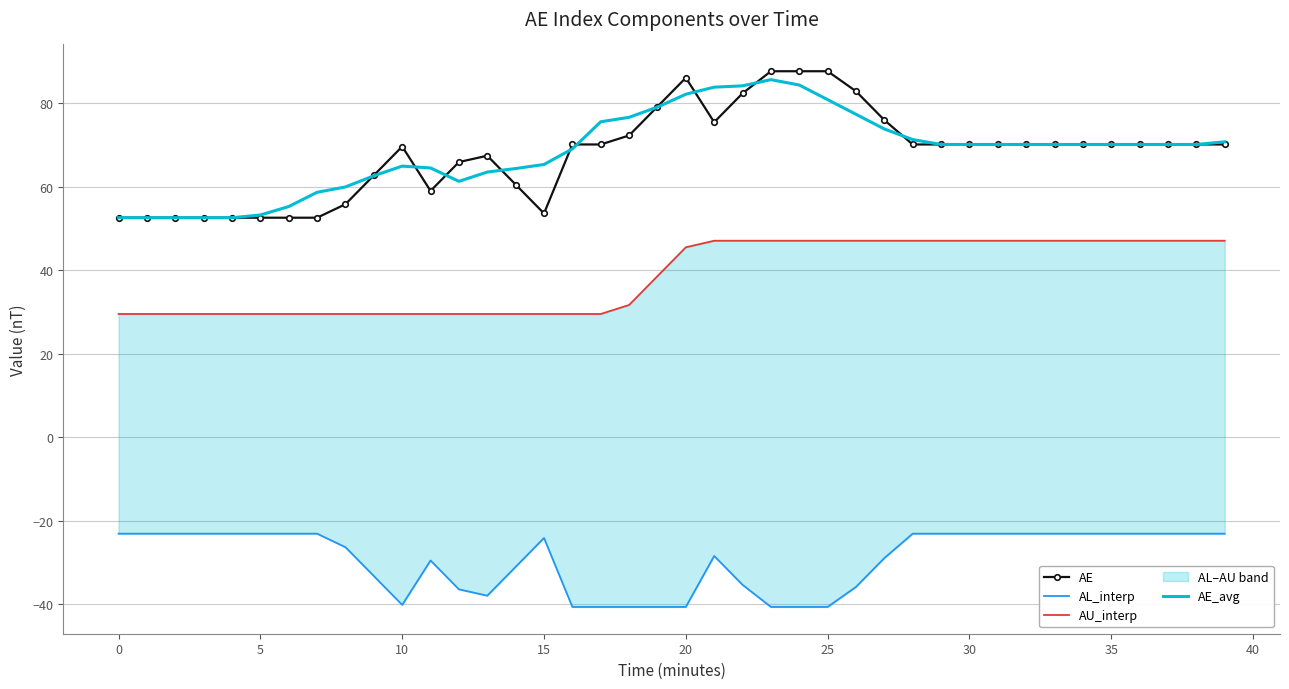

True or false: AE_avg has a value of 31.0 at 5.

False